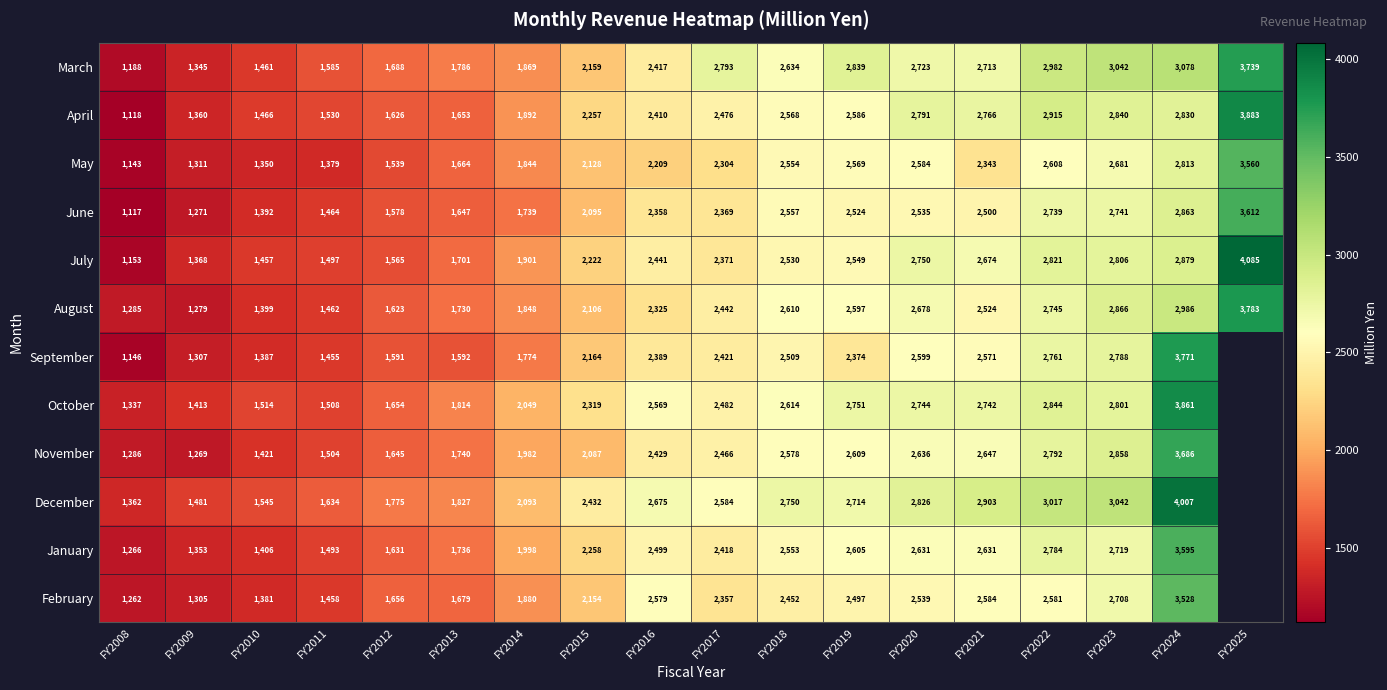

What is the difference between the highest and lowest values at FY2017?

489